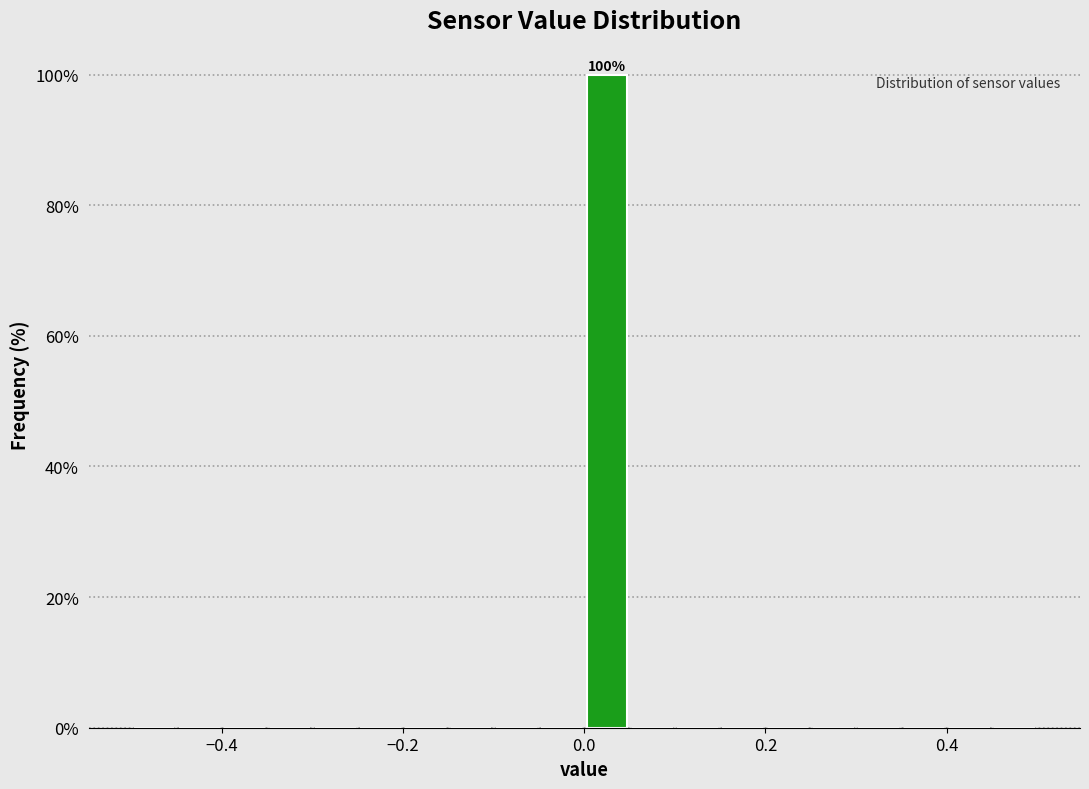

Around what value on the x-axis is the tallest bar? Give the approximate position of its centre, as read against the axis.

0.02